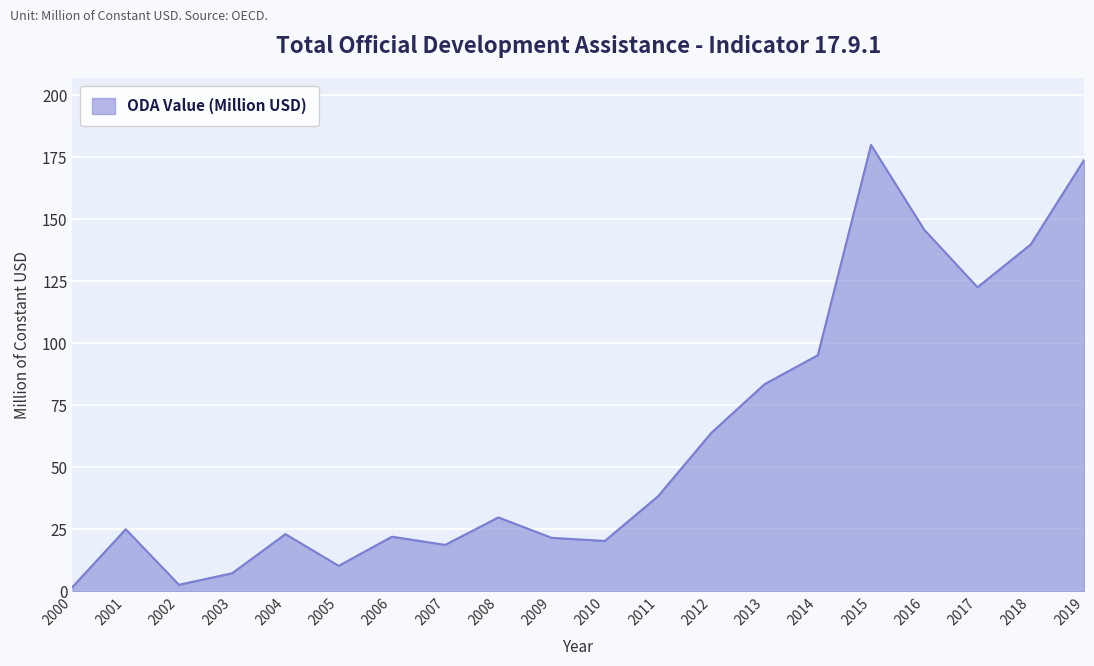

What is the maximum value shown in the chart?

179.9